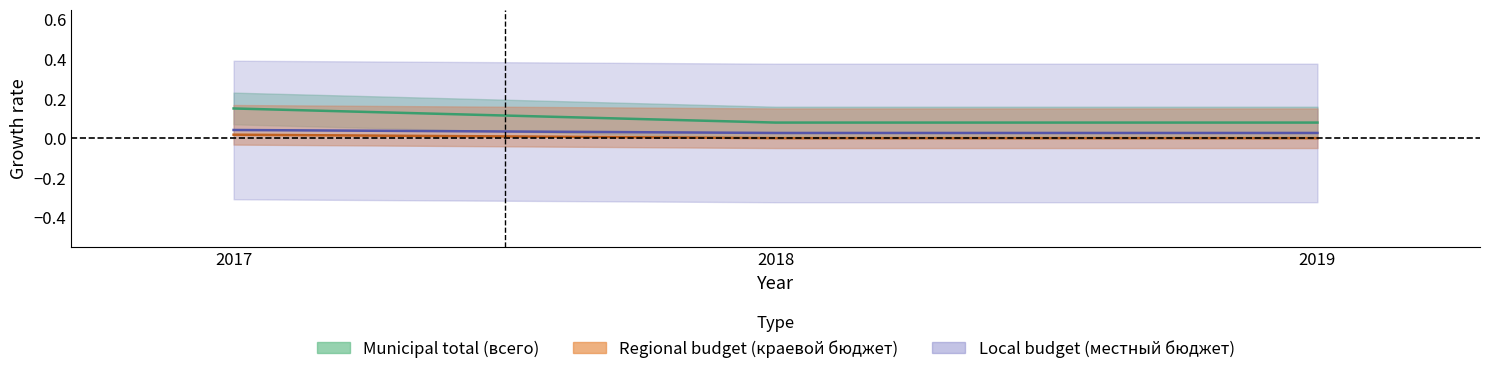

How many municipal_total values are between 0 and 1?

3